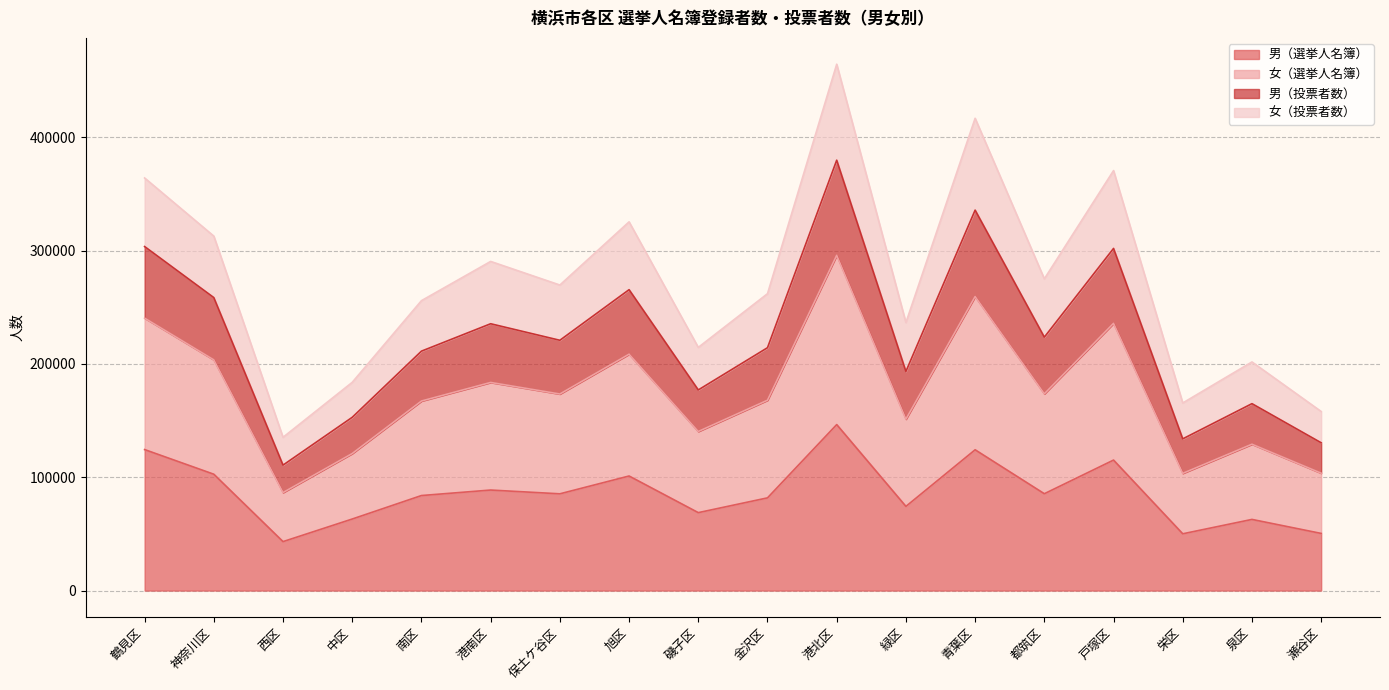

Is it true that 男（選挙人名簿） equals 115146 at 戸塚区?

True